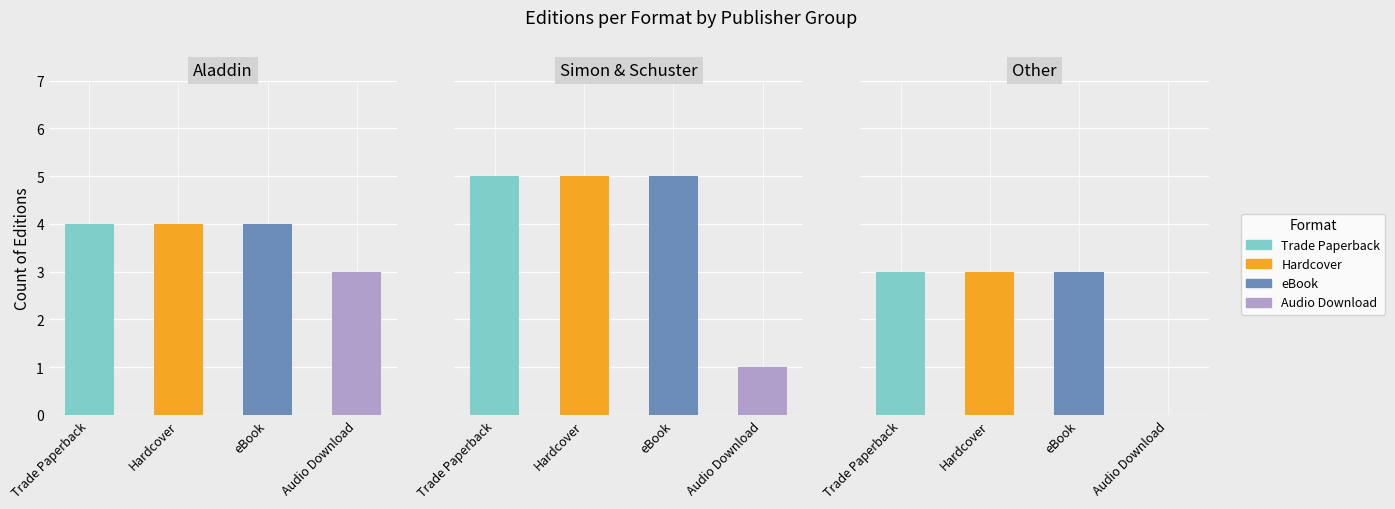

Rank the series at Hardcover from highest to lowest value.

Hardcover, Trade Paperback, eBook, Audio Download